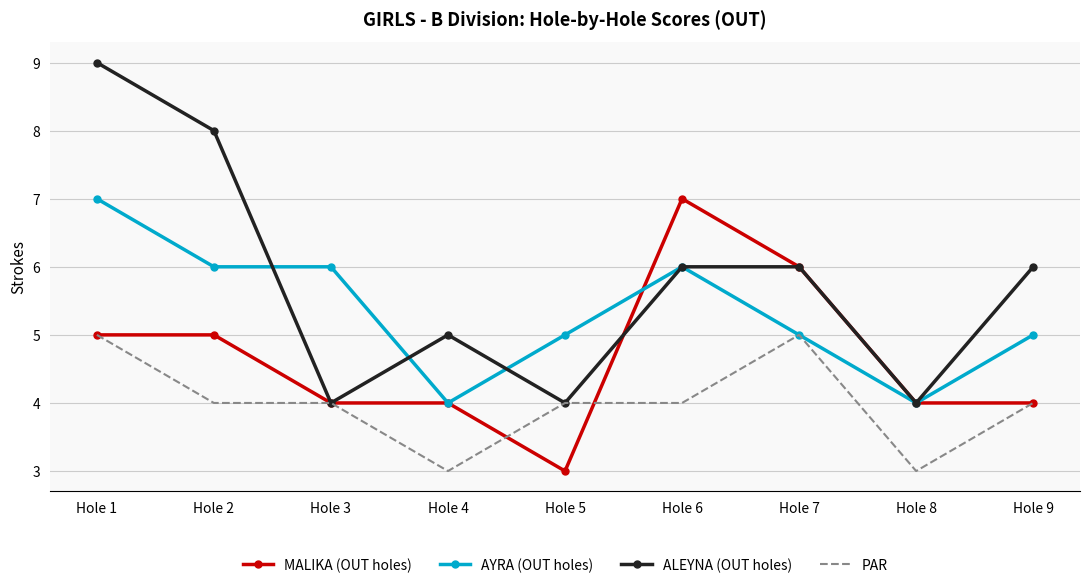

What is the total value across all series at Hole 9?

19